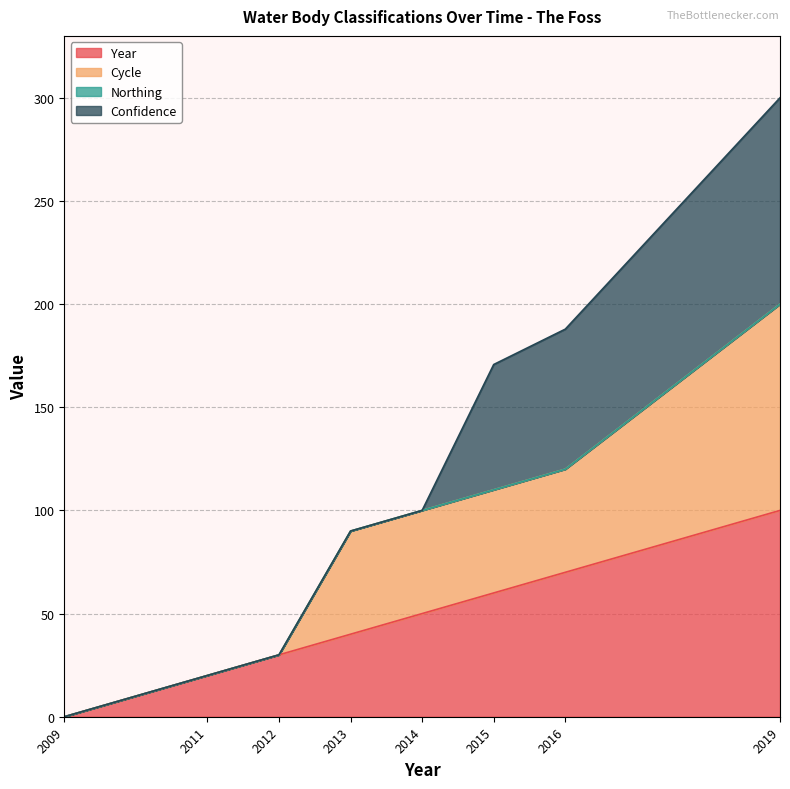

Between 2012 and 2013, which is larger?

2013